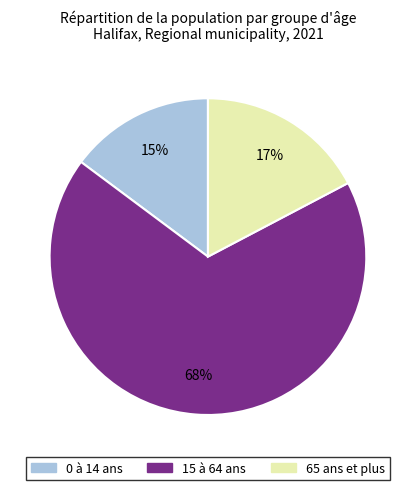

Rank the categories by value from lowest to highest.

0 à 14 ans, 65 ans et plus, 15 à 64 ans